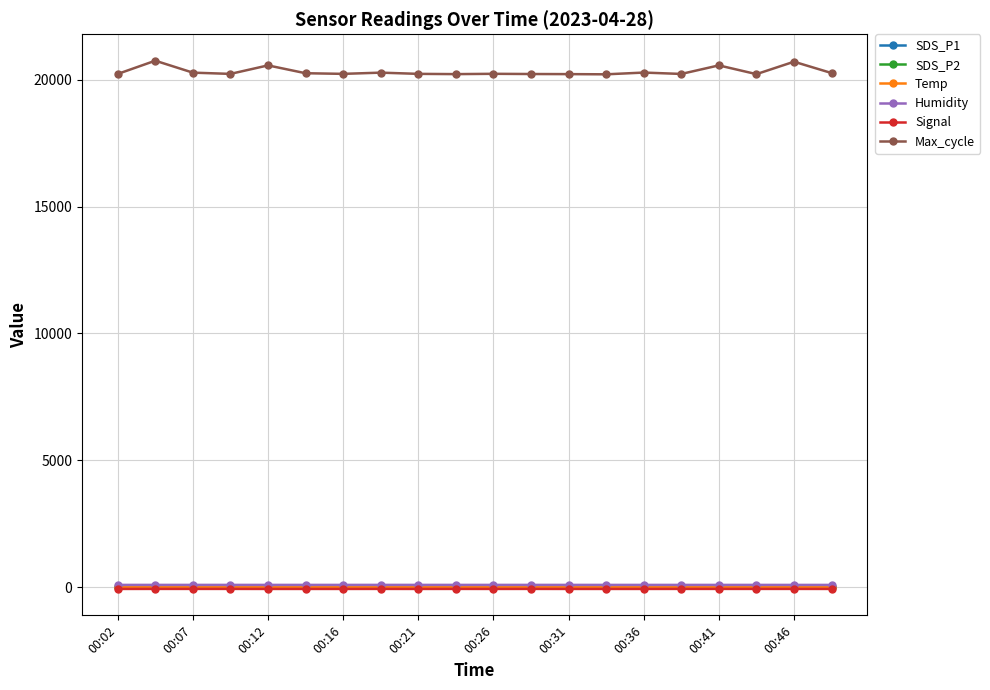

What is the minimum value shown in the chart?

-76.0